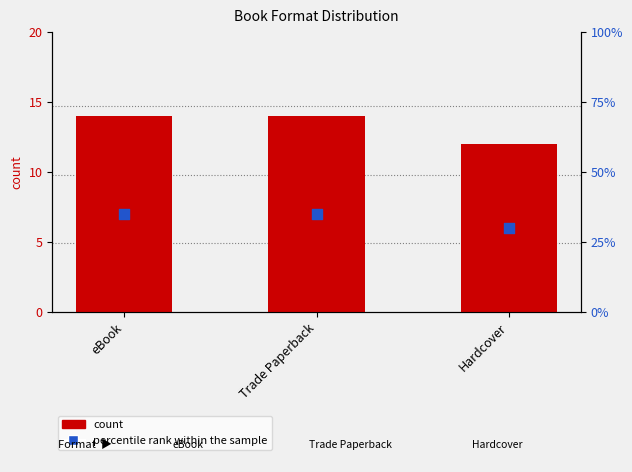

Which series contains the highest Y value?

percentile rank within the sample